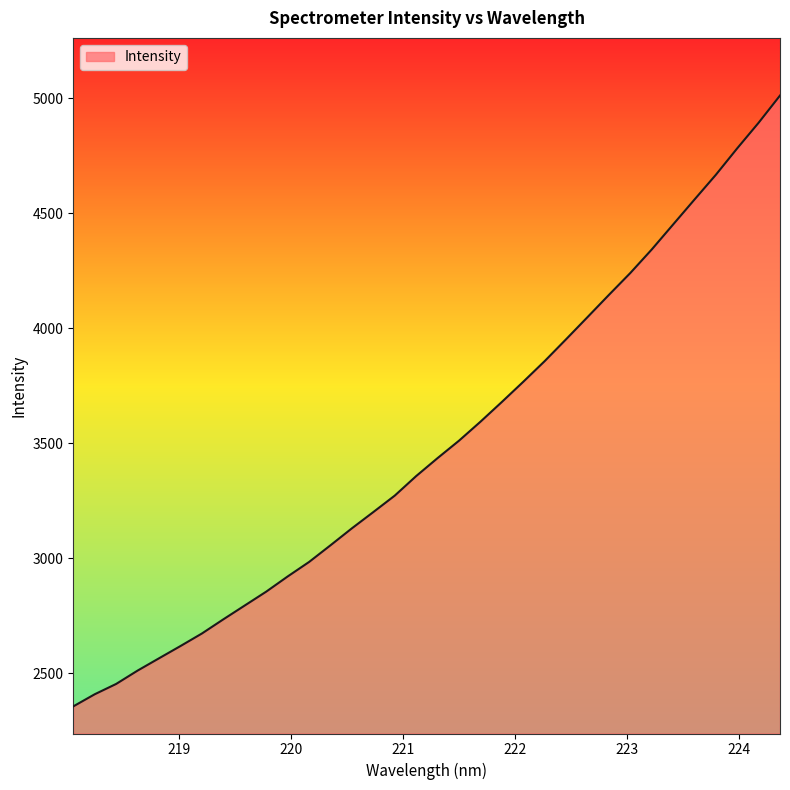

What is the difference between the maximum and minimum values?

2655.6